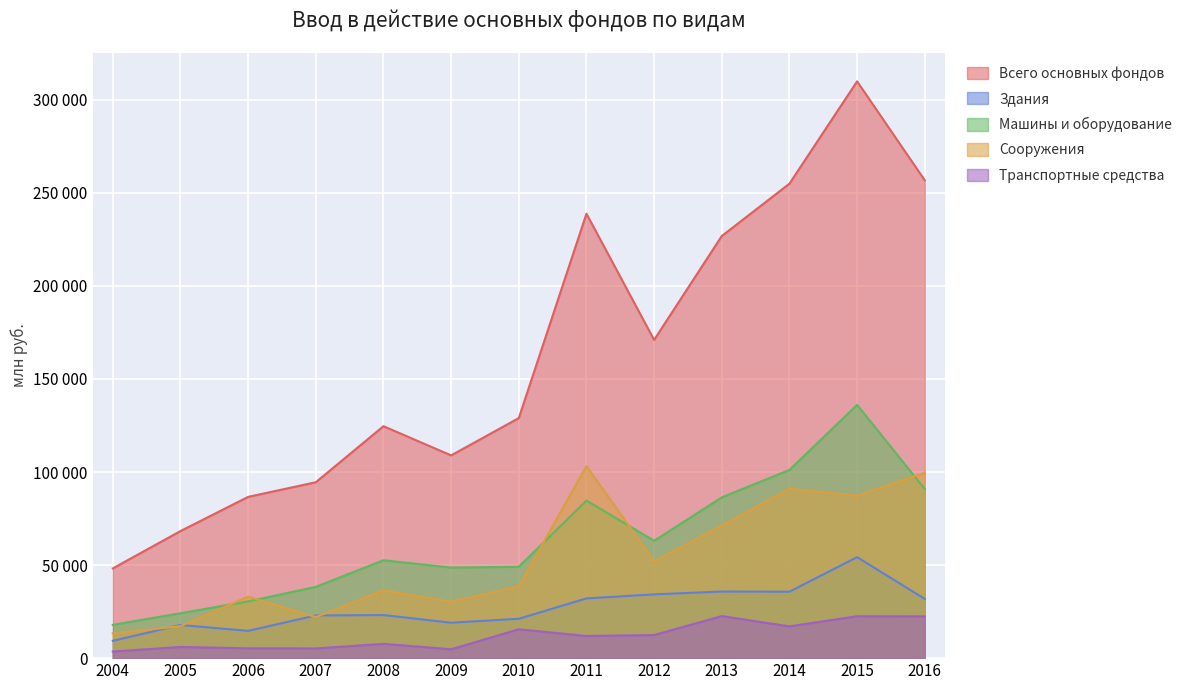

Reading left to right, list all the values displayed in this chart.

Всего основных фондов: 48239	68290	86658	94519	124637	108948	128998	238824	171017	226825	254950	309935	256770
Здания: 9300	17822	14663	22944	23149	19041	21152	32098	34268	35788	35708	54271	31831
Машины и оборудование: 17882	24134	30505	38286	52600	48675	49097	84668	63060	86381	101128	136090	90861
Сооружения: 13295	17178	33059	22050	36451	30326	38590	103233	52094	71180	91057	87368	99589
Транспортные средства: 3555	6009	5273	5223	7689	4765	15506	11901	12404	22587	17084	22517	22439